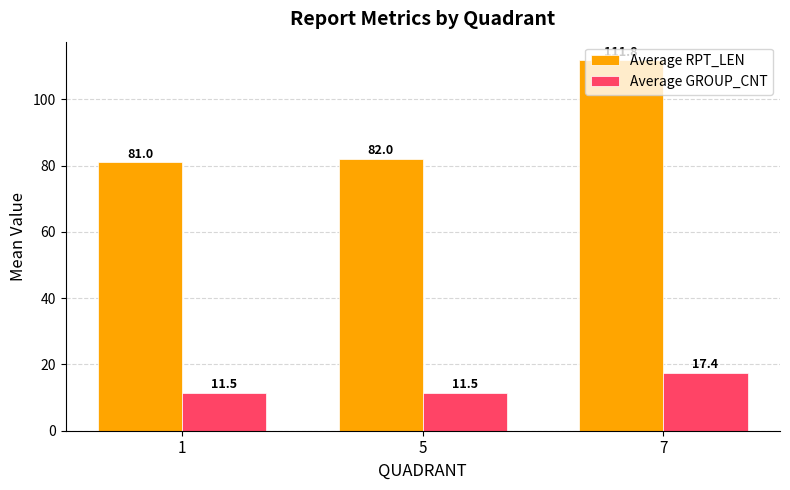

How many bars are there in total?

6